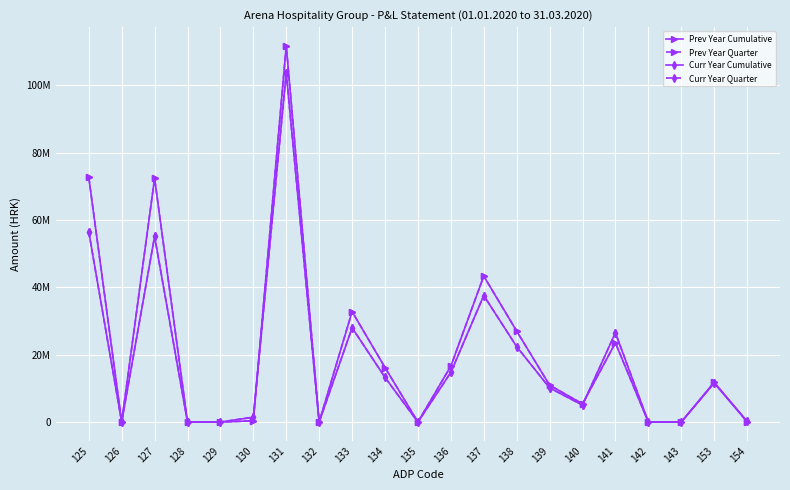

What is the difference between the highest and lowest values at 139?

796697